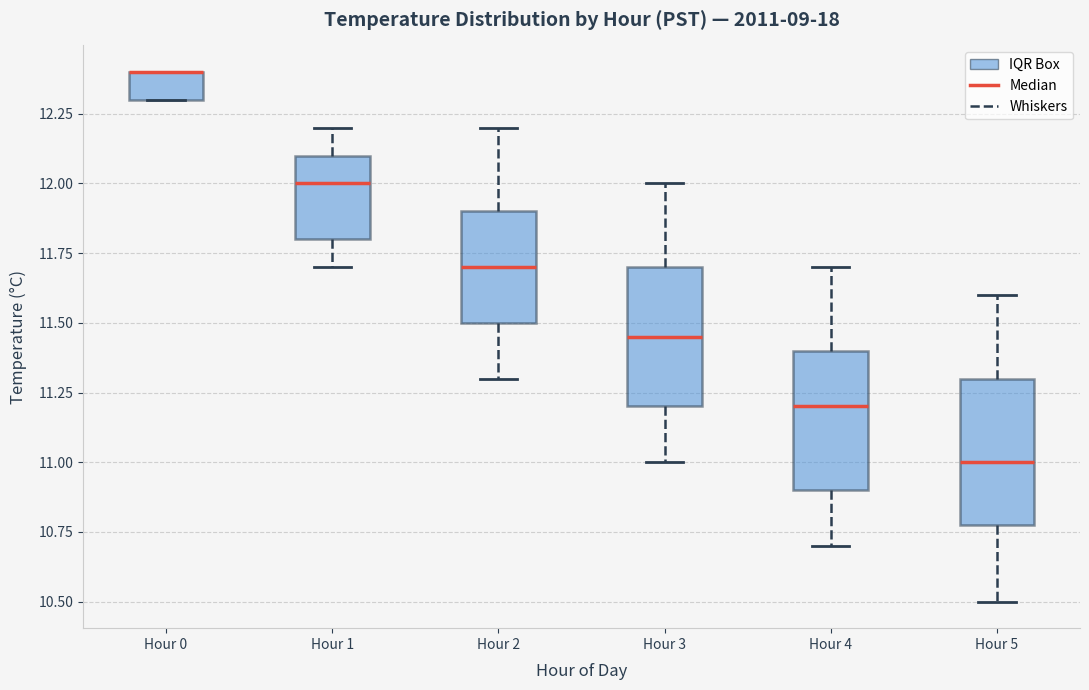

Reading left to right, transcribe this box plot: for each box, give where its median line is, the range the box spans, and where its two whiskers end, as read against the y-axis. The values are not printed on the chart, so give them approximately, as read against the axis.

Hour 0: median 12.40 (drawn on the box's upper edge), box 12.30 to 12.40, whiskers 12.30 to 12.40
Hour 1: median 12.00, box 11.80 to 12.10, whiskers 11.70 to 12.20
Hour 2: median 11.70, box 11.50 to 11.90, whiskers 11.30 to 12.20
Hour 3: median 11.45, box 11.20 to 11.70, whiskers 11.00 to 12.00
Hour 4: median 11.20, box 10.90 to 11.40, whiskers 10.70 to 11.70
Hour 5: median 11.00, box 10.80 to 11.30, whiskers 10.50 to 11.60